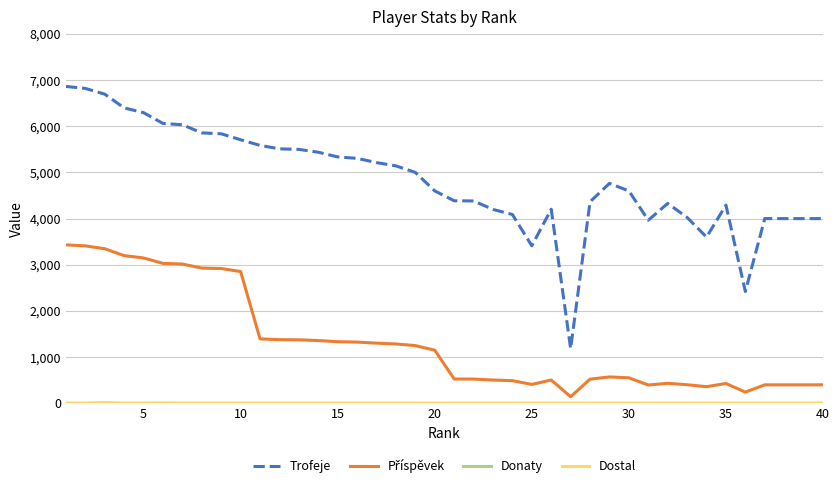

Which series has the largest range (max minus min)?

Trofeje